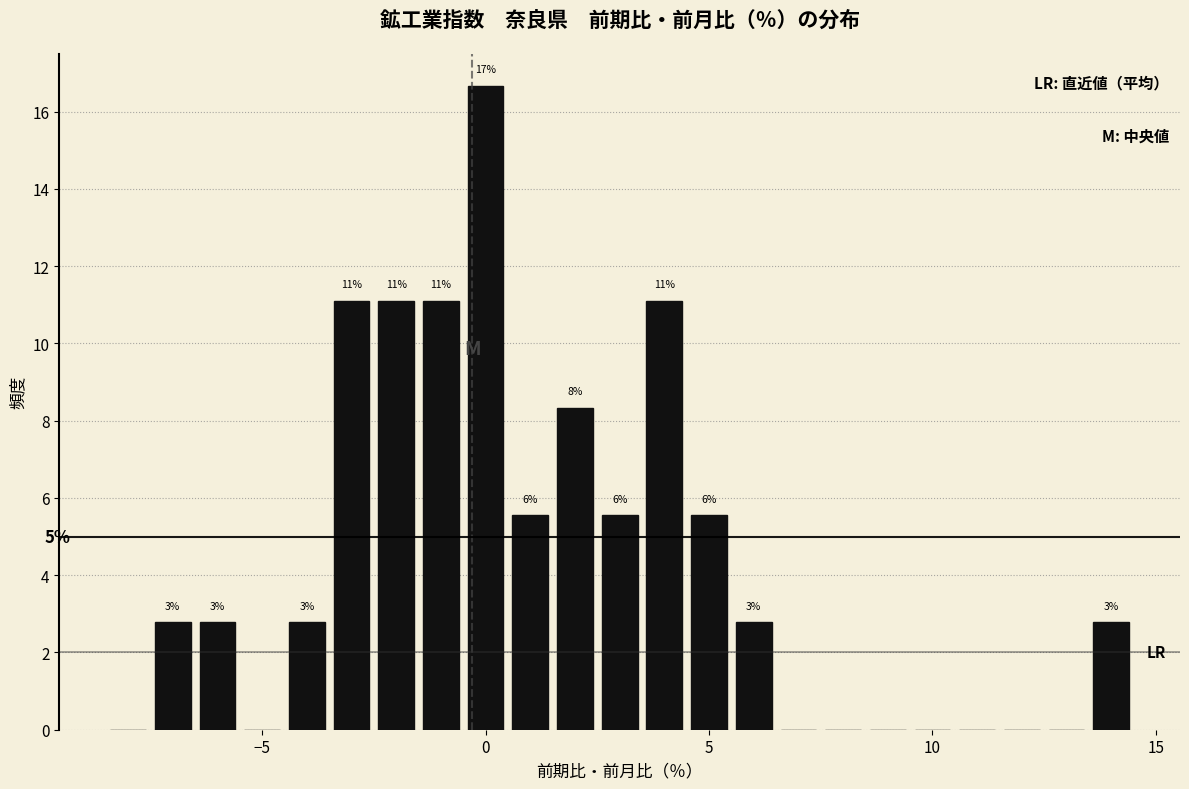

Read against the x-axis, roughly where is the centre of the tallest bar?

0.0